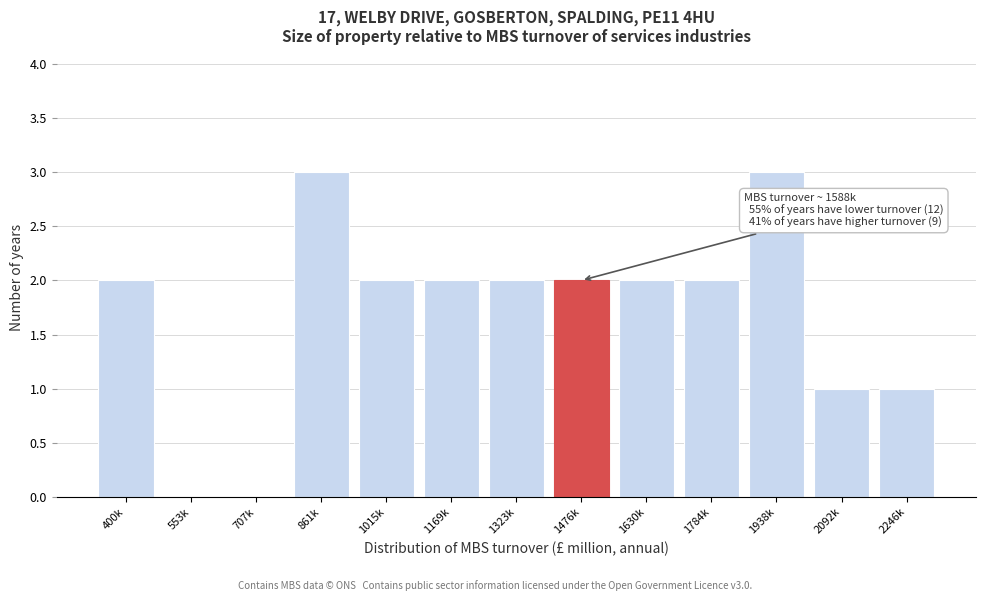

Reading left to right, what are all the values shown in this chart?

400k=2	553k=0	707k=0	861k=3	1015k=2	1169k=2	1323k=2	1476k=2	1630k=2	1784k=2	1938k=3	2092k=1	2246k=1